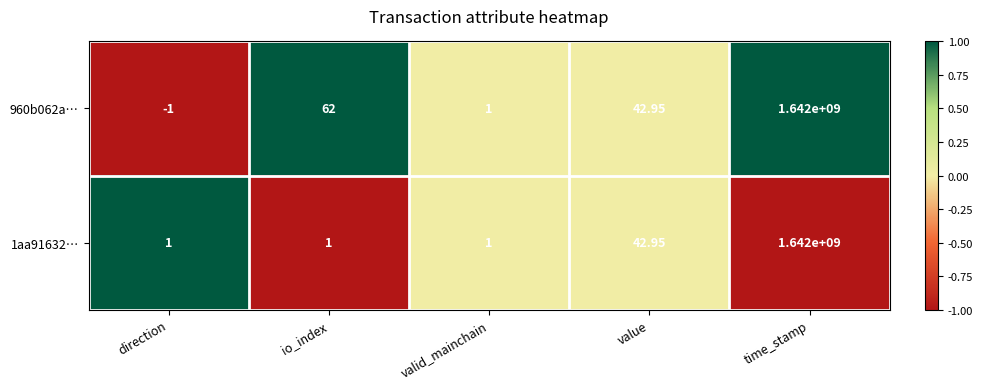

At which category does the chart reach its peak across all series?

time_stamp